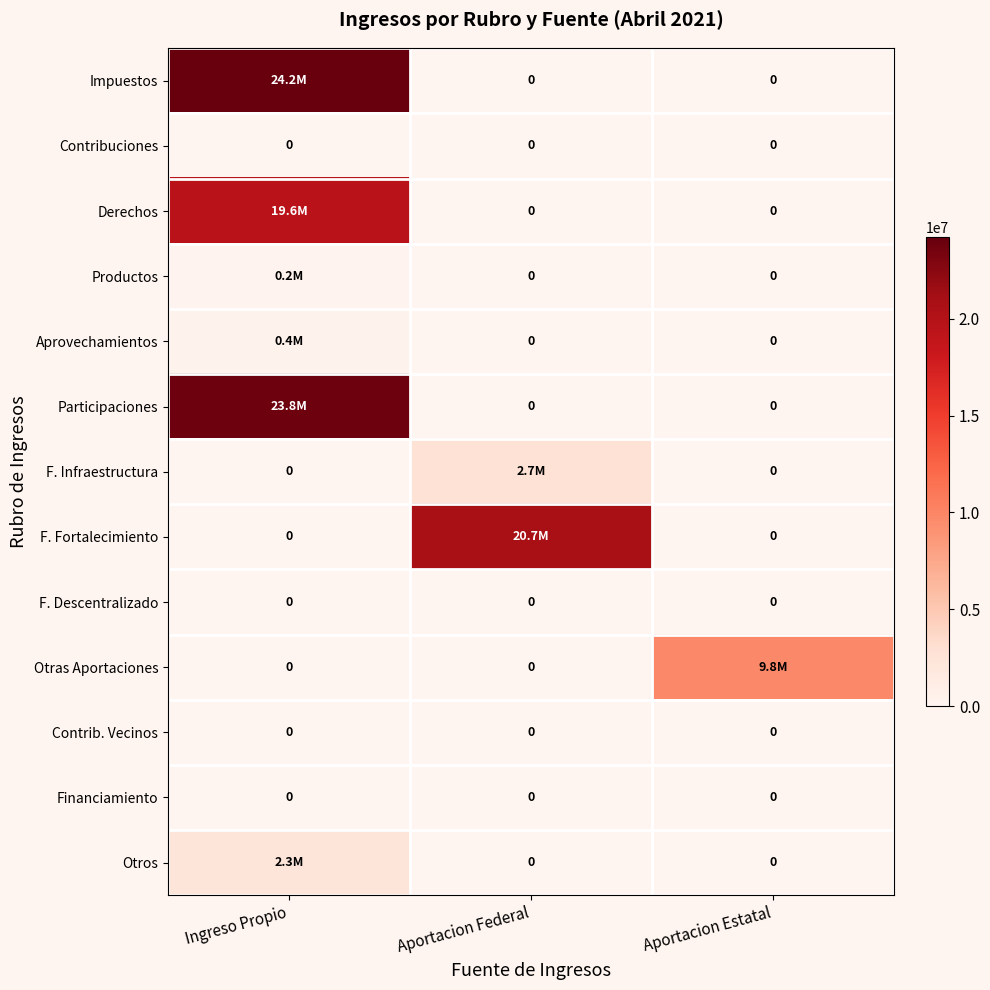

Which has a higher value, Aportacion Estatal or Ingreso Propio?

Ingreso Propio